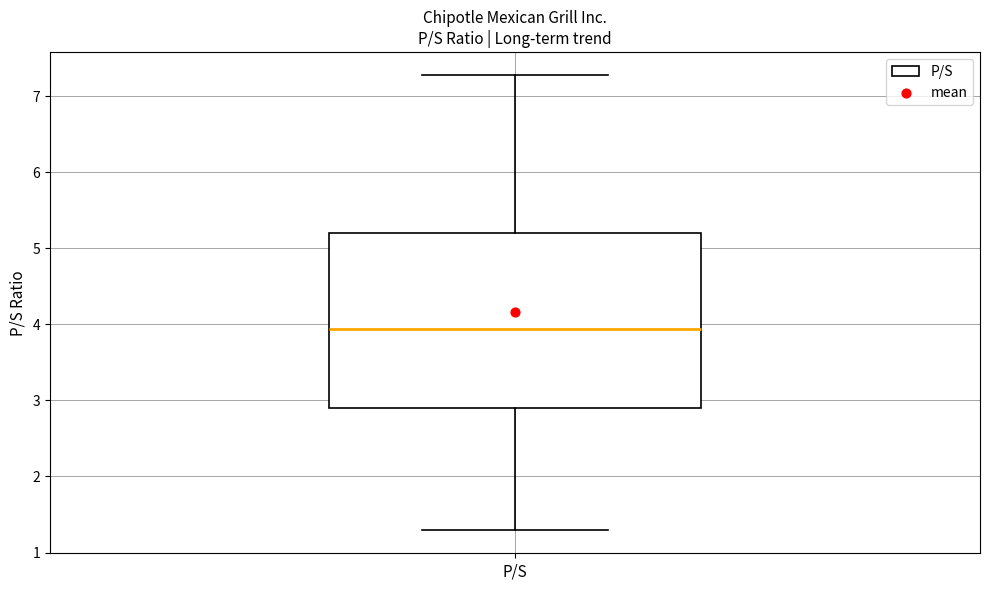

Transcribe this box plot: give where the median line is, the range the box spans, and where the two whiskers end, as read against the y-axis. The values are not printed on the chart, so give them approximately, as read against the axis.

median 3.9, box 2.9 to 5.2, whiskers 1.3 to 7.3